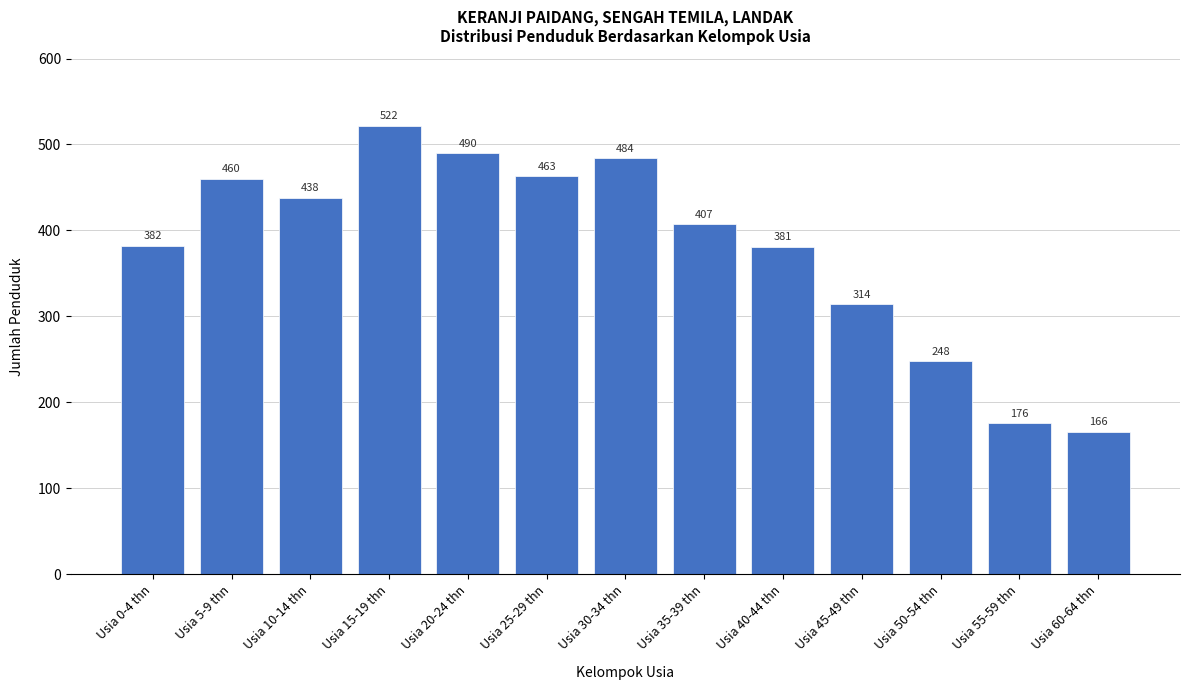

Reading left to right, list all the values displayed in this chart.

382	460	438	522	490	463	484	407	381	314	248	176	166